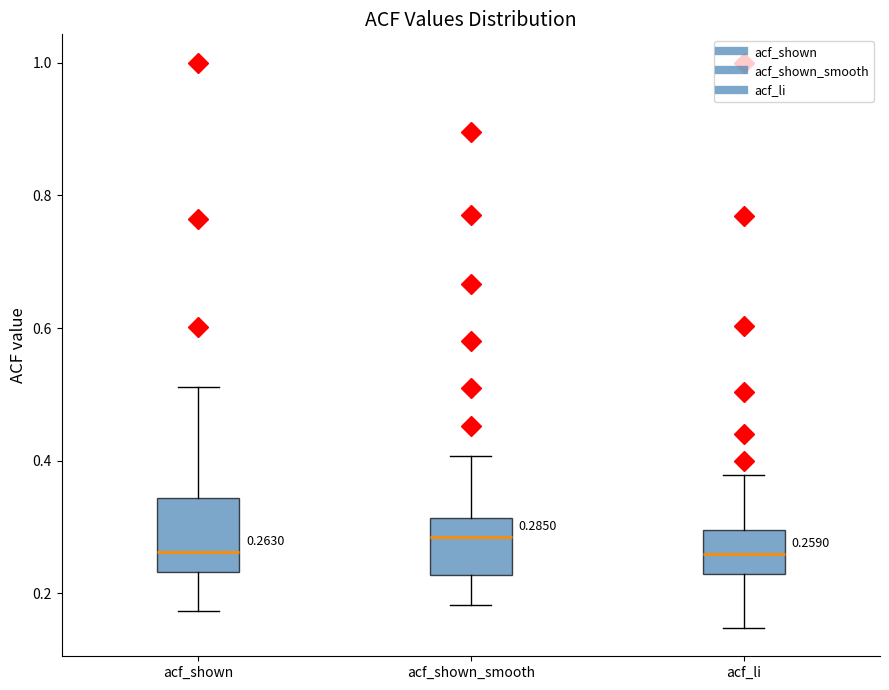

Which box has the highest median line?

acf_shown_smooth